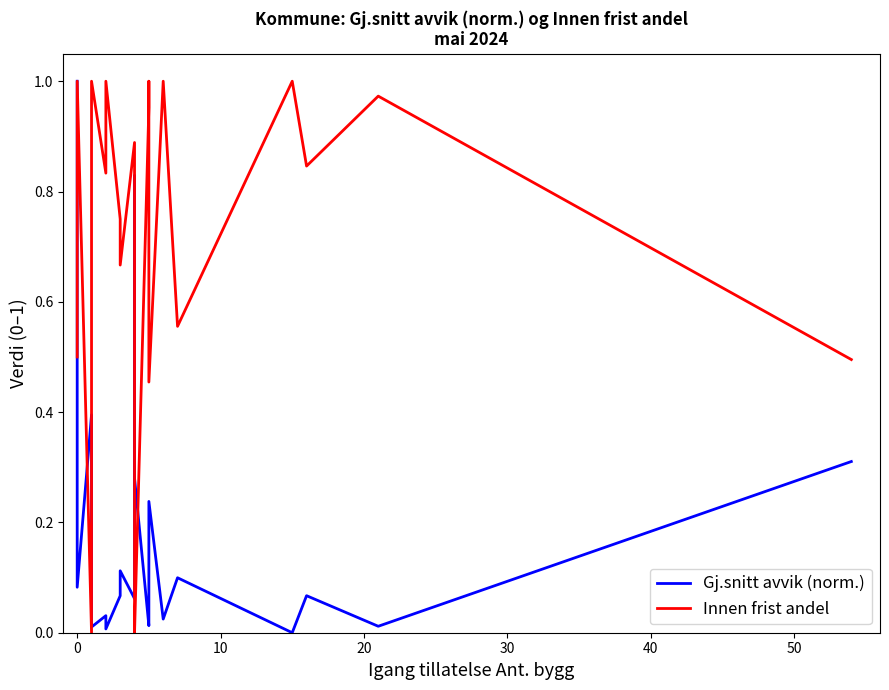

After their last crossing, which series has the higher values: Gj.snitt avvik (norm.) or Innen frist andel?

Innen frist andel